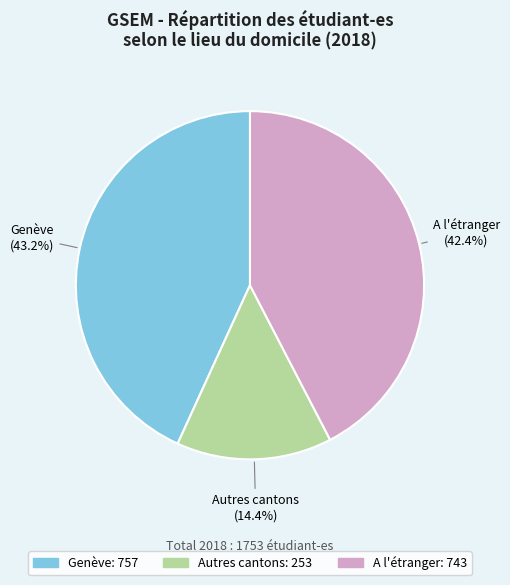

Is there a majority slice in this chart?

No